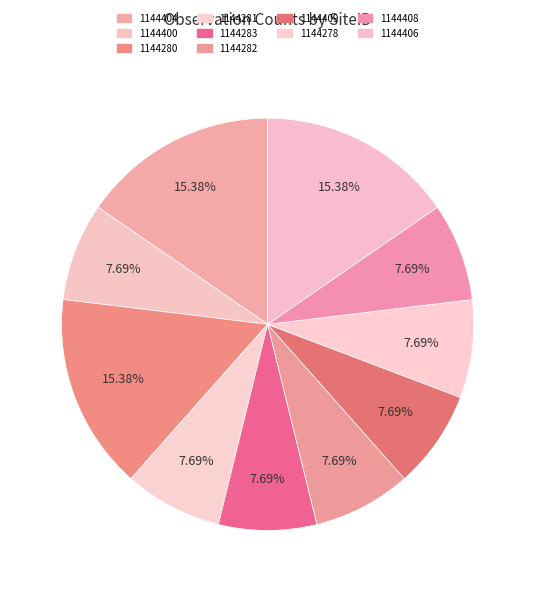

What is the largest slice in the pie chart?

1144404